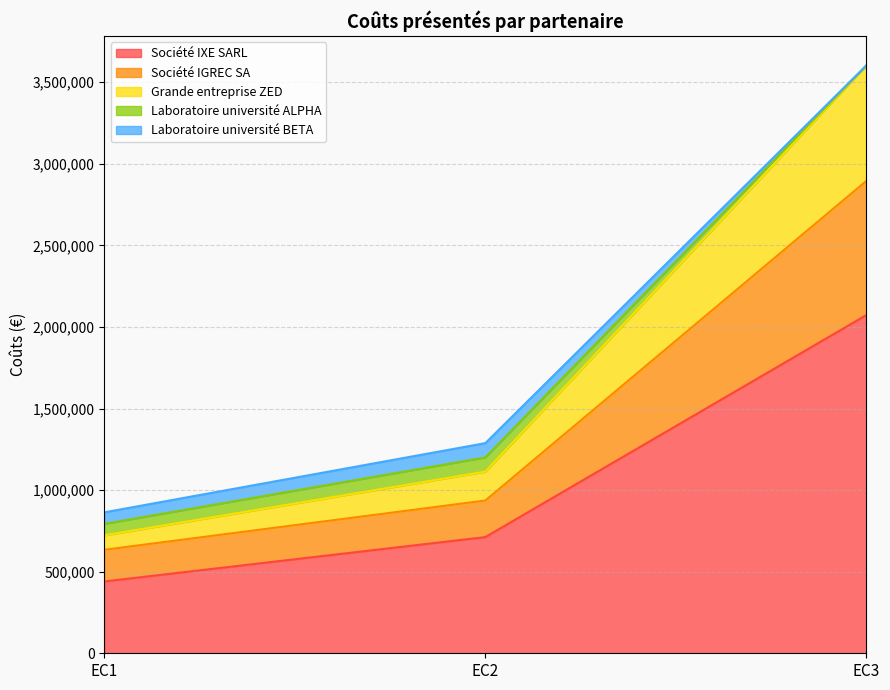

Does the chart have visible grid lines?

Yes